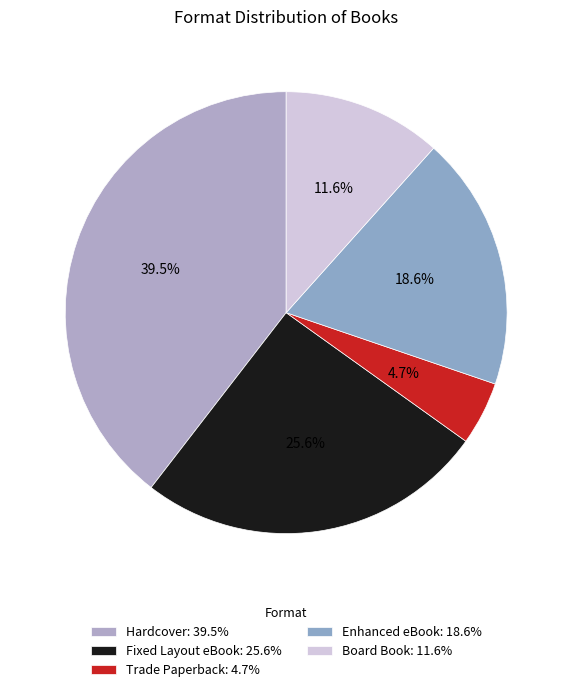

Is Enhanced eBook the majority of the pie?

No